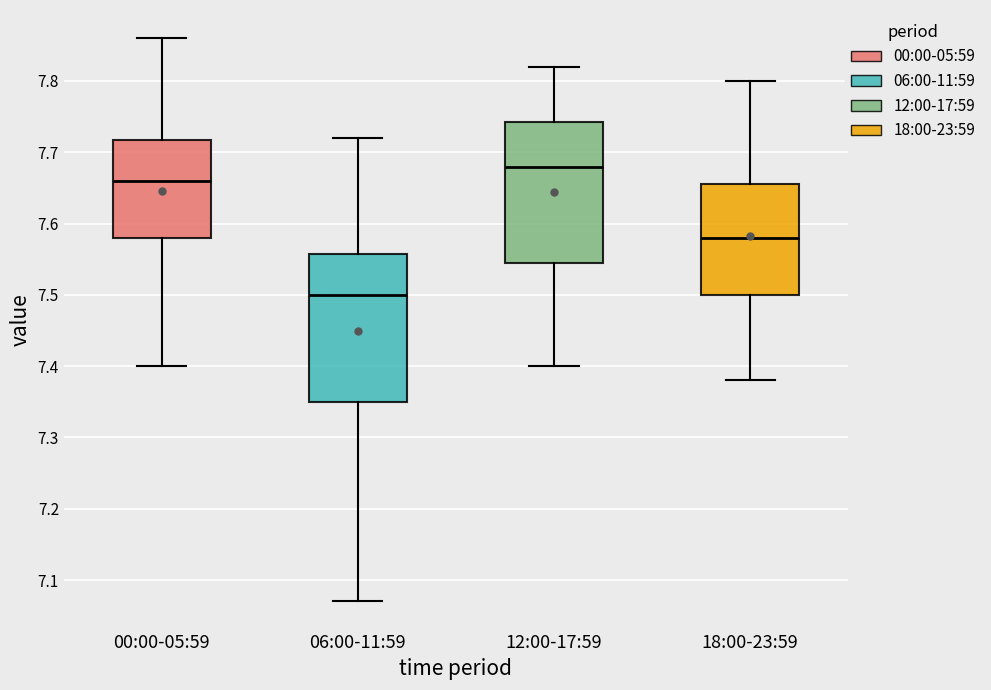

Which box has the lowest median line?

06:00-11:59